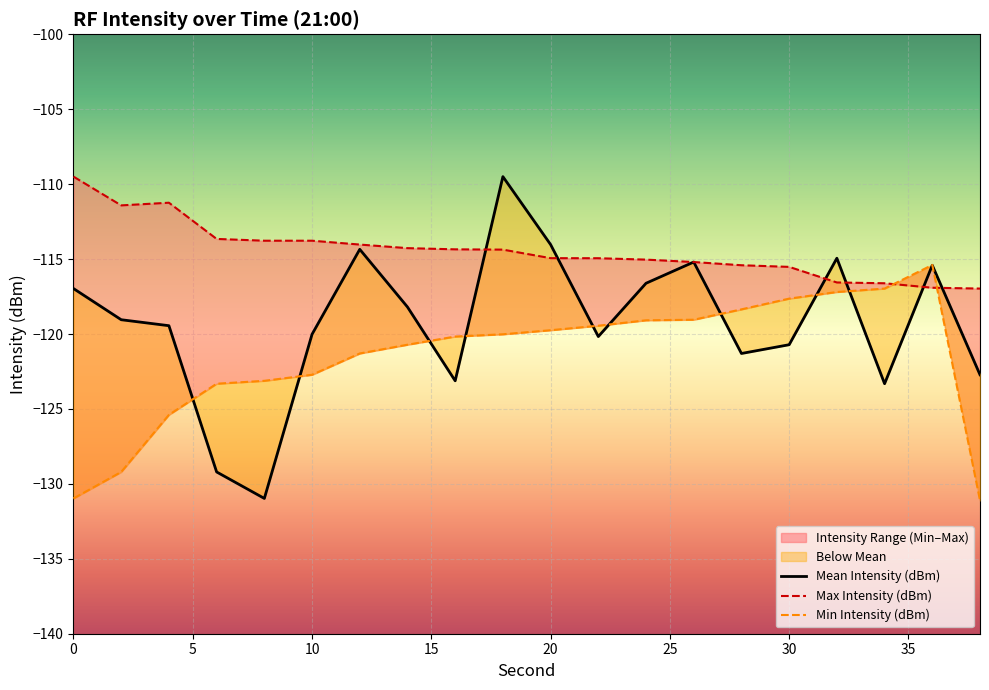

What is the highest value of the Mean Intensity (dBm) series?

-109.5